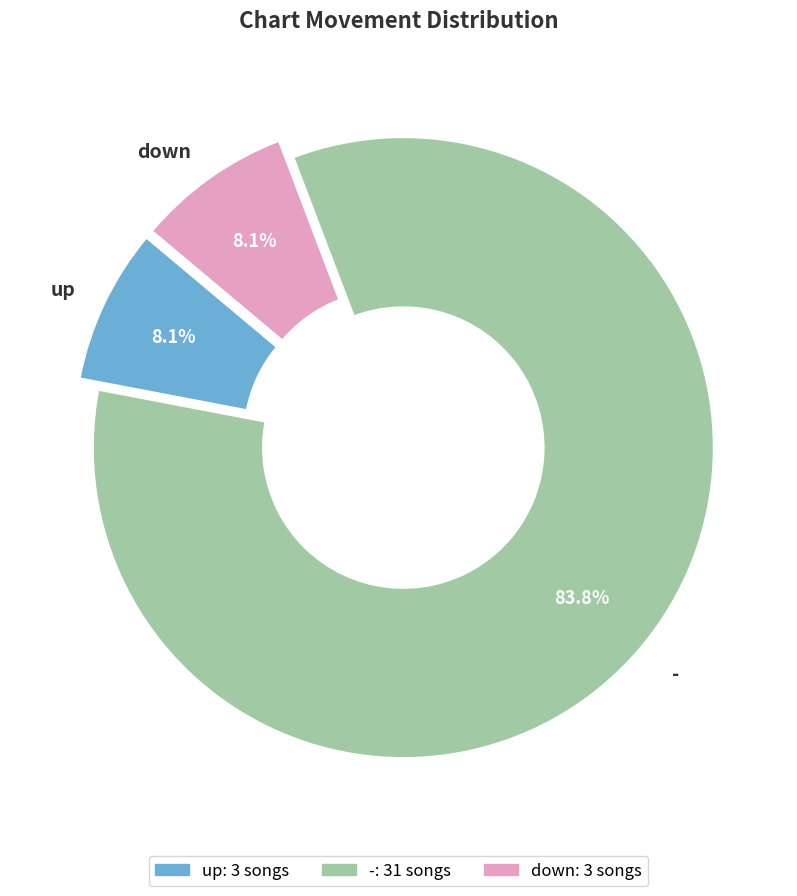

To the nearest percent, what portion does up represent?

8%